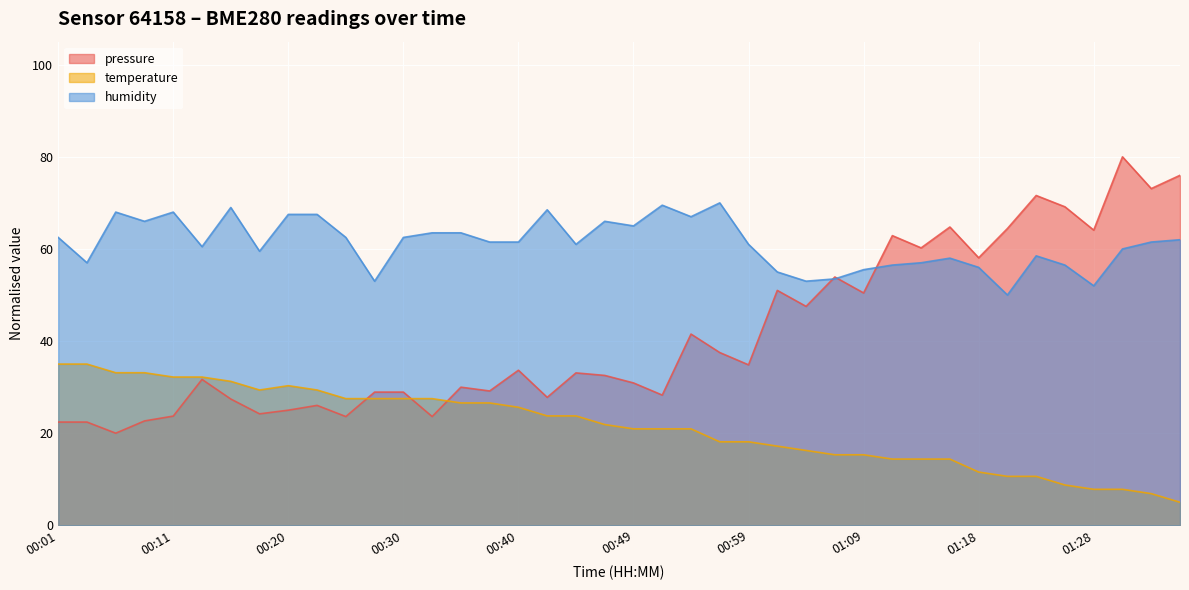

Reading left to right, extract all data points from this chart.

pressure: 22.4	22.4	20.0	22.7	23.7	31.7	27.4	24.2	25.0	26.0	23.6	28.9	28.9	23.6	30.0	29.2	33.7	27.8	33.1	32.5	30.9	28.3	41.5	37.5	34.8	51.0	47.5	53.9	50.4	62.9	60.2	64.8	58.1	64.4	71.6	69.1	64.1	80.0	73.1	76.0
temperature: 35.0	35.0	33.1	33.1	32.2	32.2	31.2	29.4	30.3	29.4	27.5	27.5	27.5	27.5	26.6	26.6	25.6	23.7	23.7	21.9	20.9	20.9	20.9	18.1	18.1	17.2	16.2	15.3	15.3	14.4	14.4	14.4	11.6	10.6	10.6	8.7	7.8	7.8	6.9	5.0
humidity: 62.5	57.0	68.0	66.0	68.0	60.5	69.0	59.5	67.5	67.5	62.5	53.0	62.5	63.5	63.5	61.5	61.5	68.5	61.0	66.0	65.0	69.5	67.0	70.0	61.0	55.0	53.0	53.5	55.5	56.5	57.0	58.0	56.0	50.0	58.5	56.5	52.0	60.0	61.5	62.0